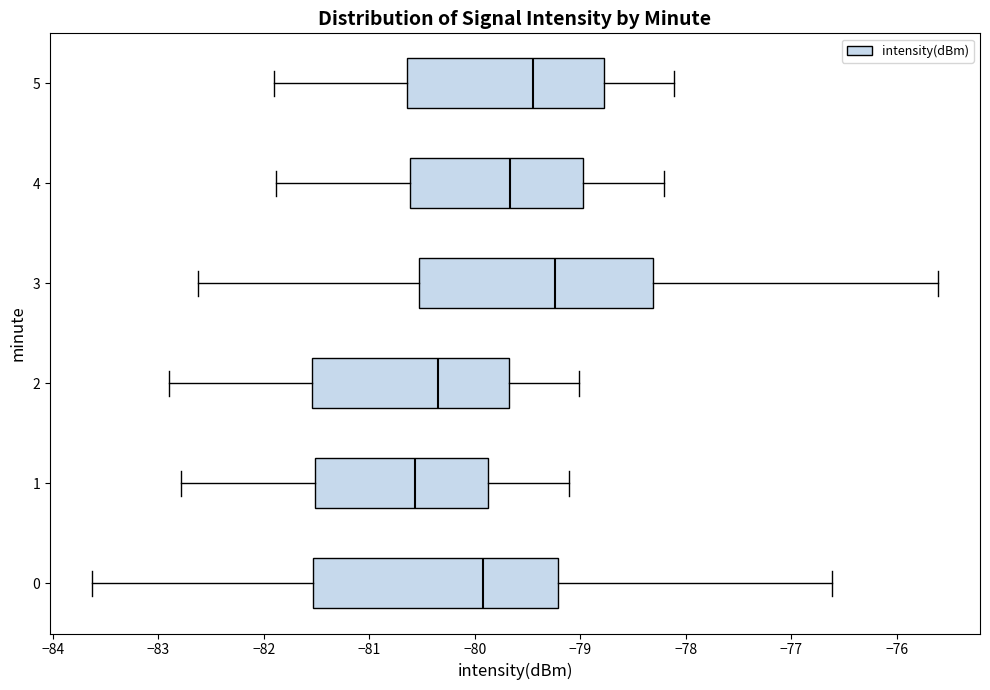

Which box's median line is the furthest to the right?

3